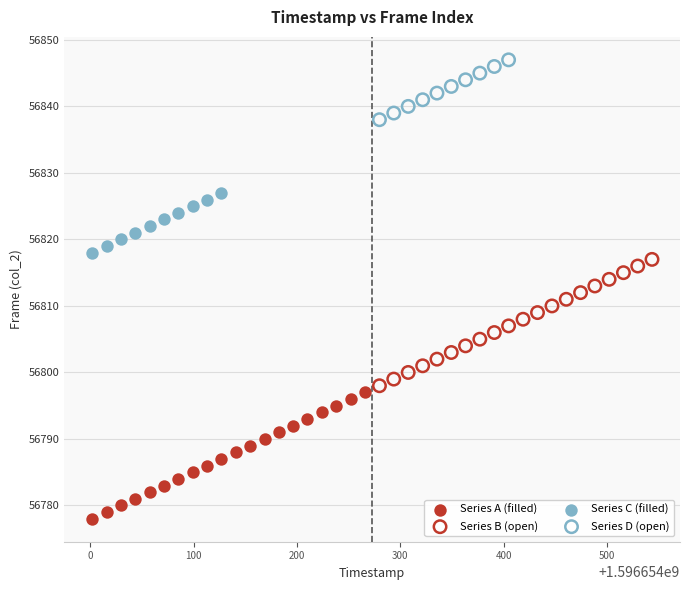

Which series contains the highest Y value?

Series D (open)